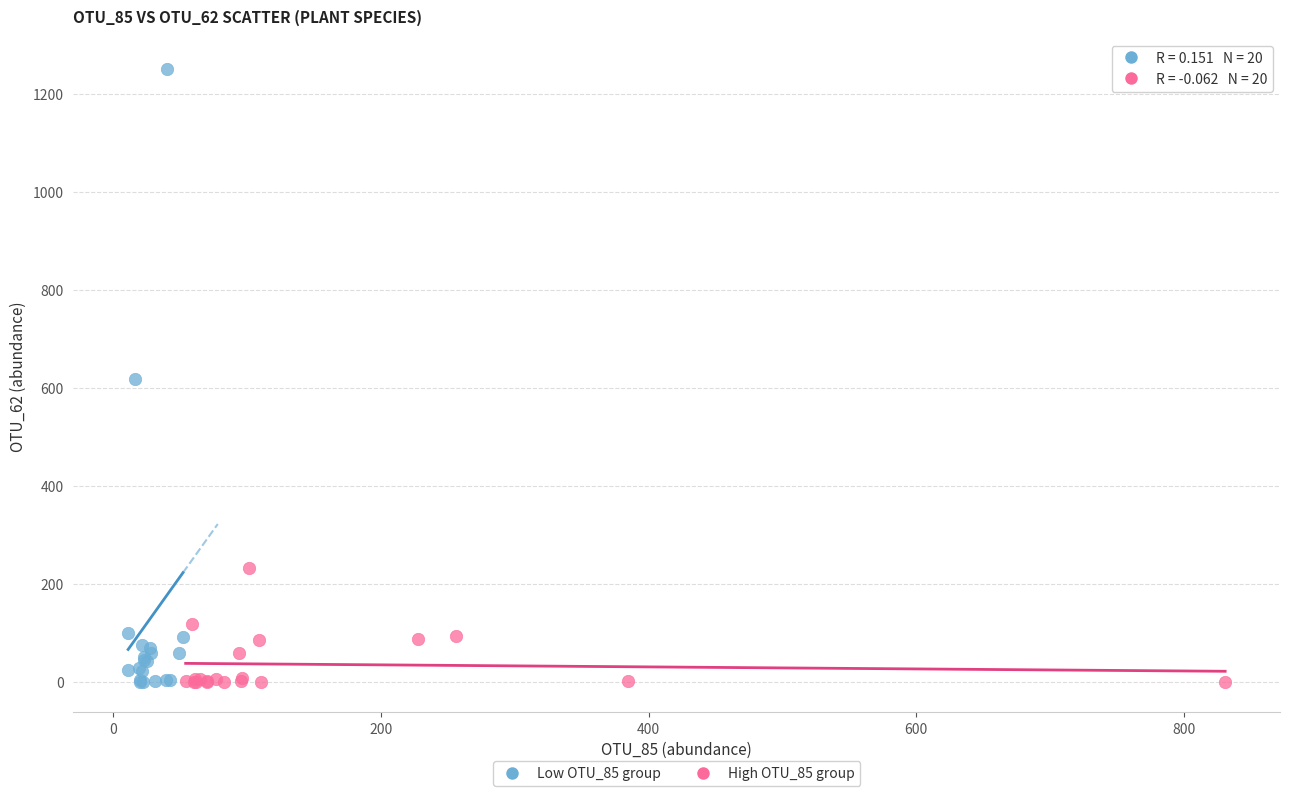

Which series contains the highest Y value?

Low OTU_85 group